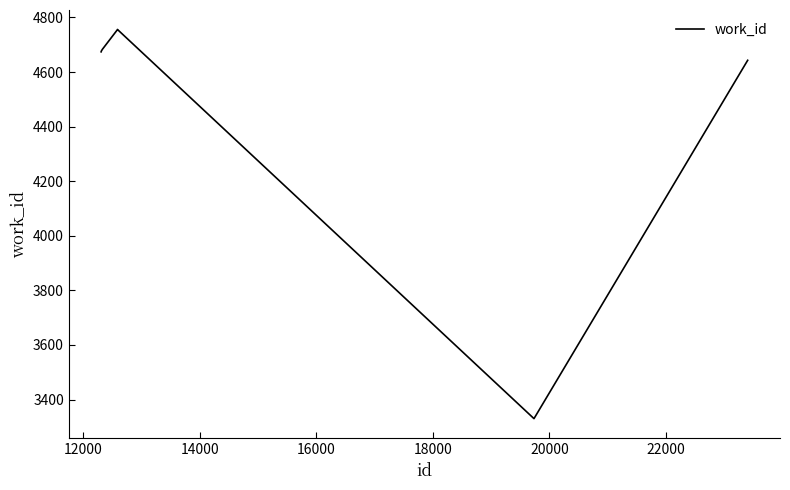

How many categories are shown in the chart?

7